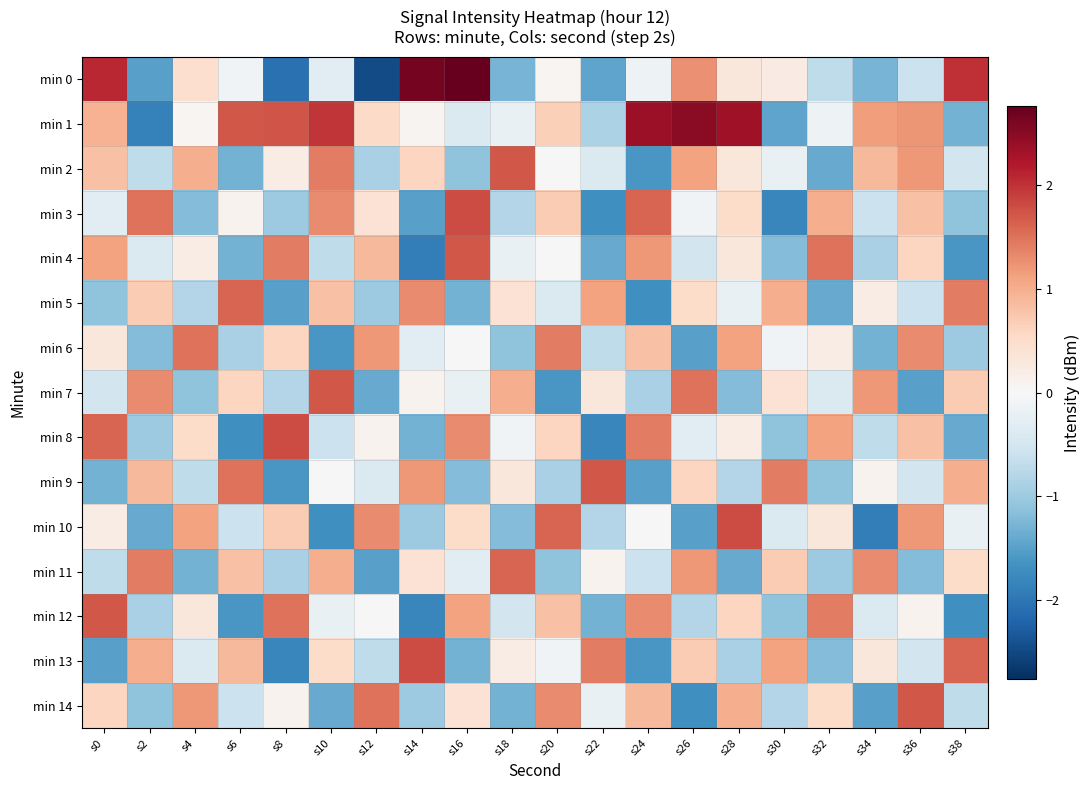

What is the maximum value shown in the chart?

2.8